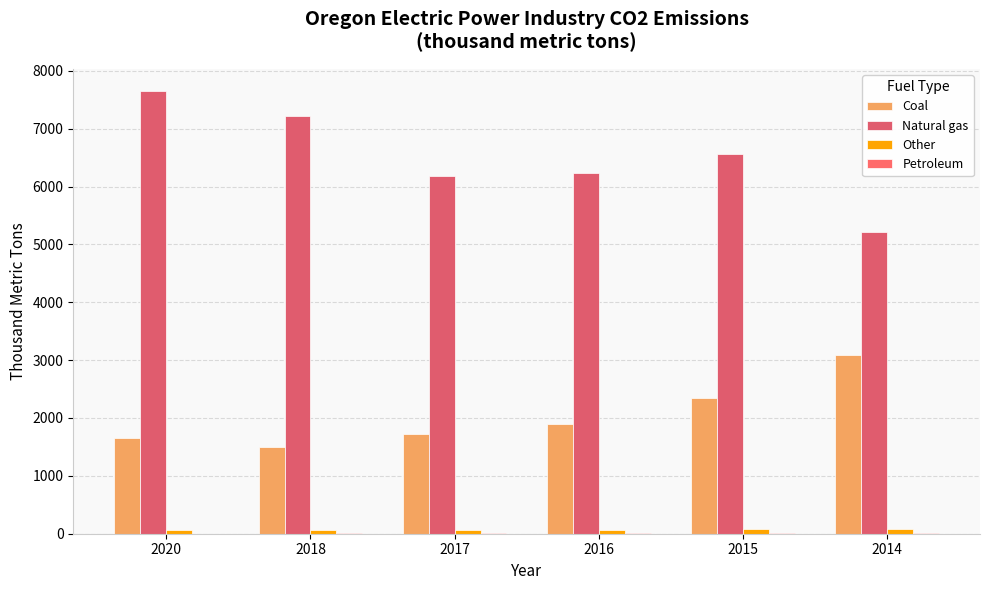

What is the difference between the maximum and minimum values in the Coal series?

1576